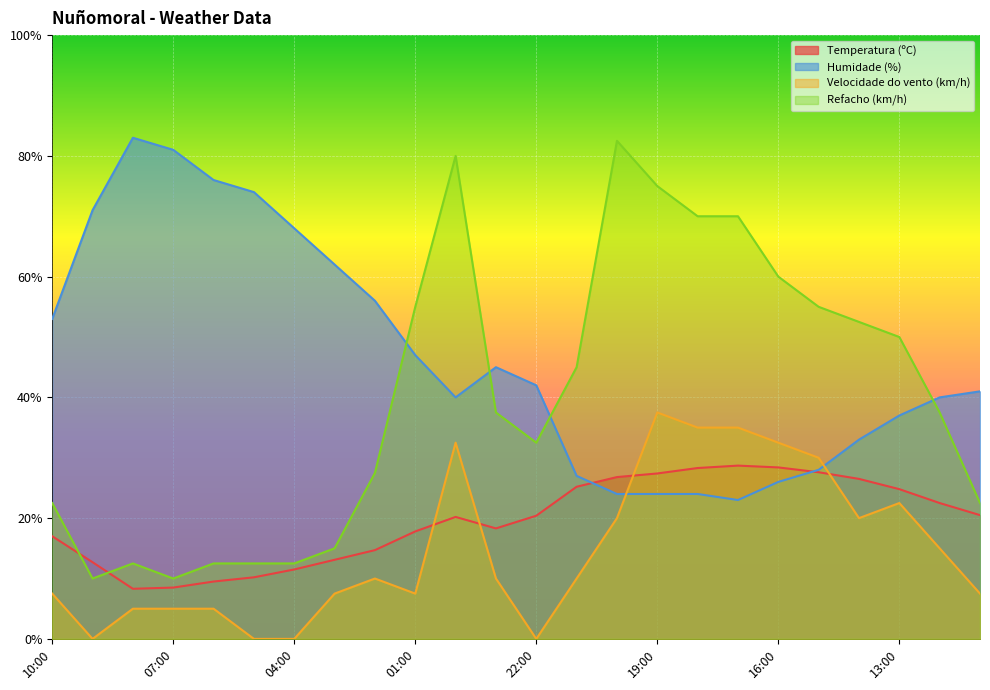

True or false: Humidade (%) and Velocidade do vento (km/h) cross at least once.

True